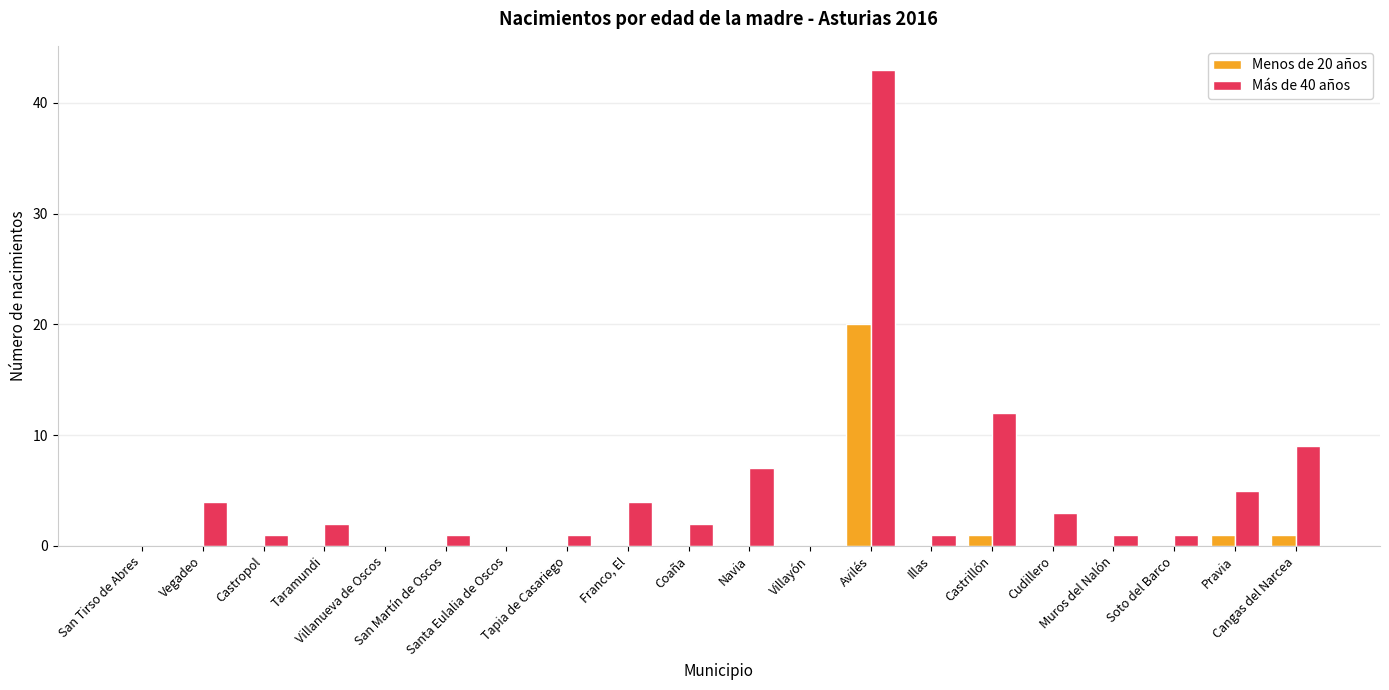

What is the highest value of the Más de 40 años series?

43